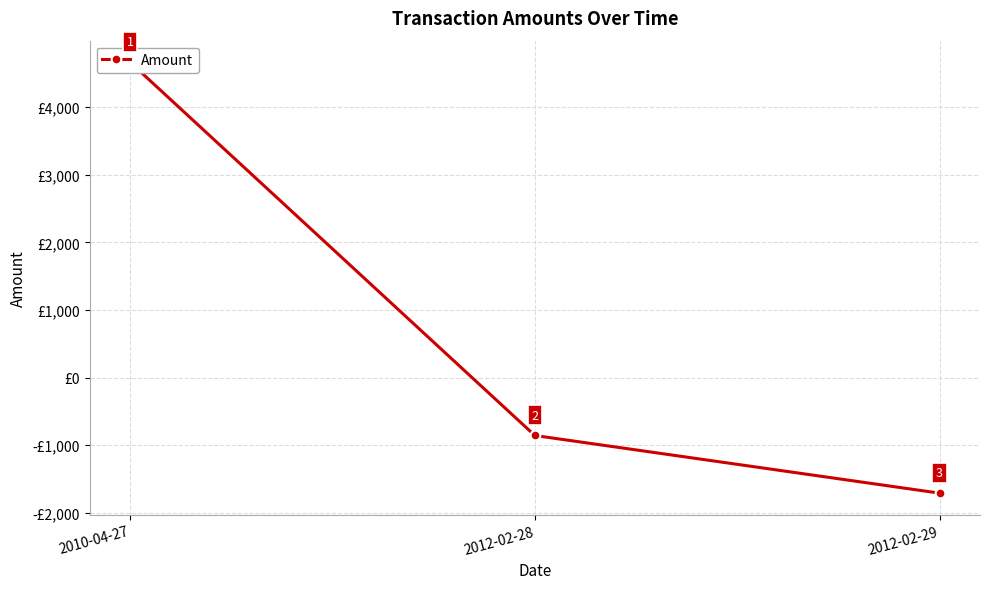

Between 2010-04-27 and 2012-02-28, which is larger?

2010-04-27